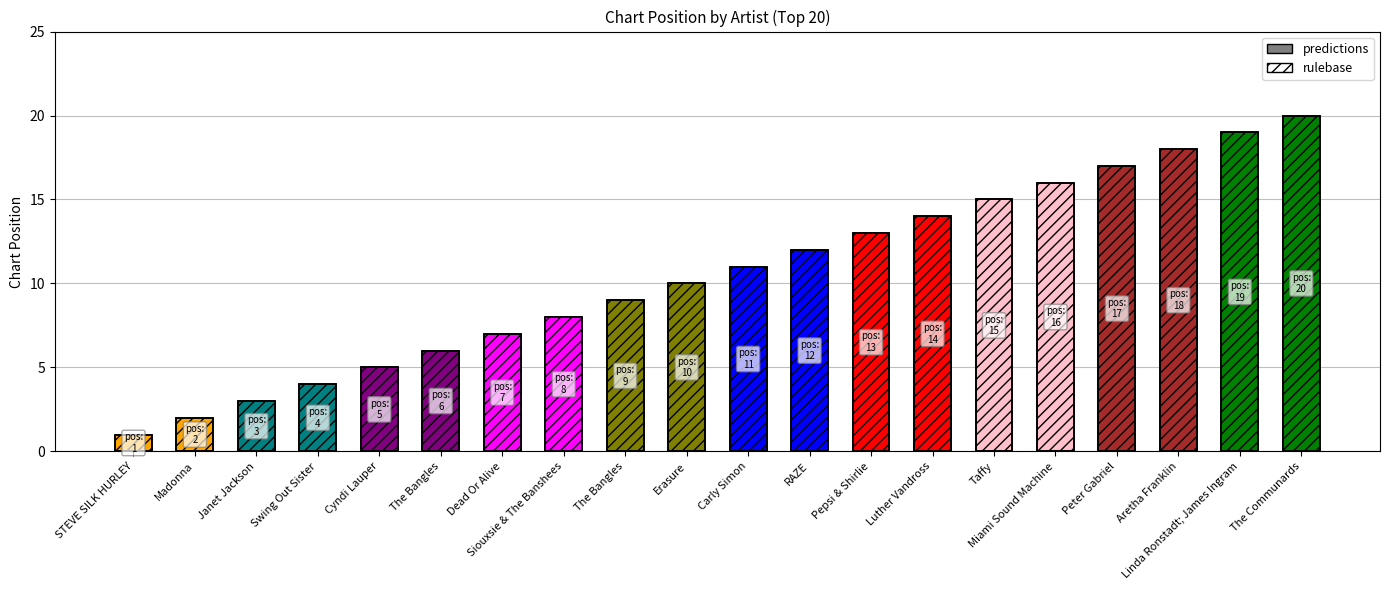

Reading left to right, what are all the values shown in this chart?

predictions: STEVE SILK HURLEY=1	Madonna=2	Janet Jackson=3	Swing Out Sister=4	Cyndi Lauper=5	The Bangles=6	Dead Or Alive=7	Siouxsie & The Banshees=8	The Bangles=9	Erasure=10	Carly Simon=11	RAZE=12	Pepsi & Shirlie=13	Luther Vandross=14	Taffy=15	Miami Sound Machine=16	Peter Gabriel=17	Aretha Franklin=18	Linda Ronstadt; James Ingram=19	The Communards=20
rulebase: STEVE SILK HURLEY=1	Madonna=2	Janet Jackson=3	Swing Out Sister=4	Cyndi Lauper=5	The Bangles=6	Dead Or Alive=7	Siouxsie & The Banshees=8	The Bangles=9	Erasure=10	Carly Simon=11	RAZE=12	Pepsi & Shirlie=13	Luther Vandross=14	Taffy=15	Miami Sound Machine=16	Peter Gabriel=17	Aretha Franklin=18	Linda Ronstadt; James Ingram=19	The Communards=20